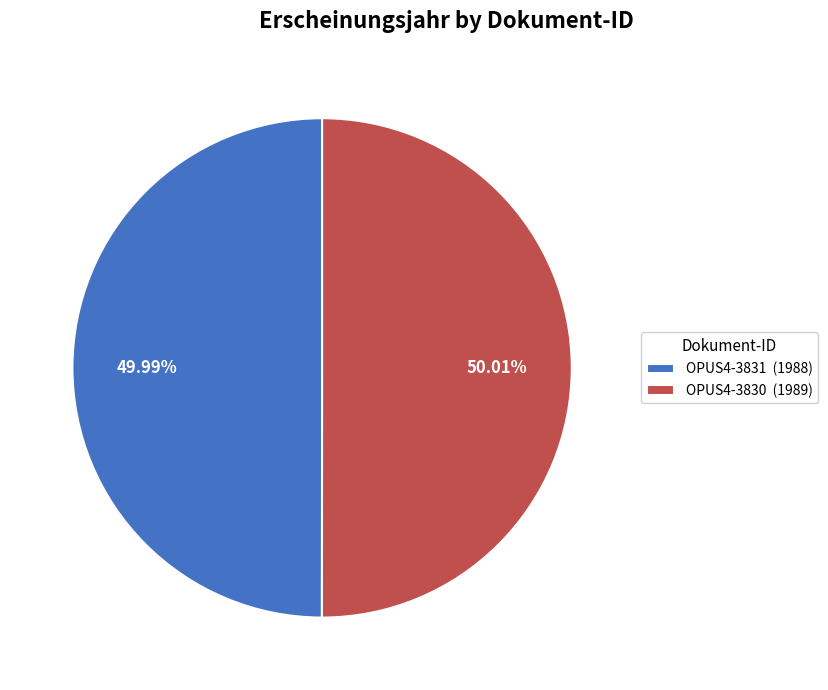

What is the ratio of the value at OPUS4-3831 (1988) to the value at OPUS4-3830 (1989)?

1.0